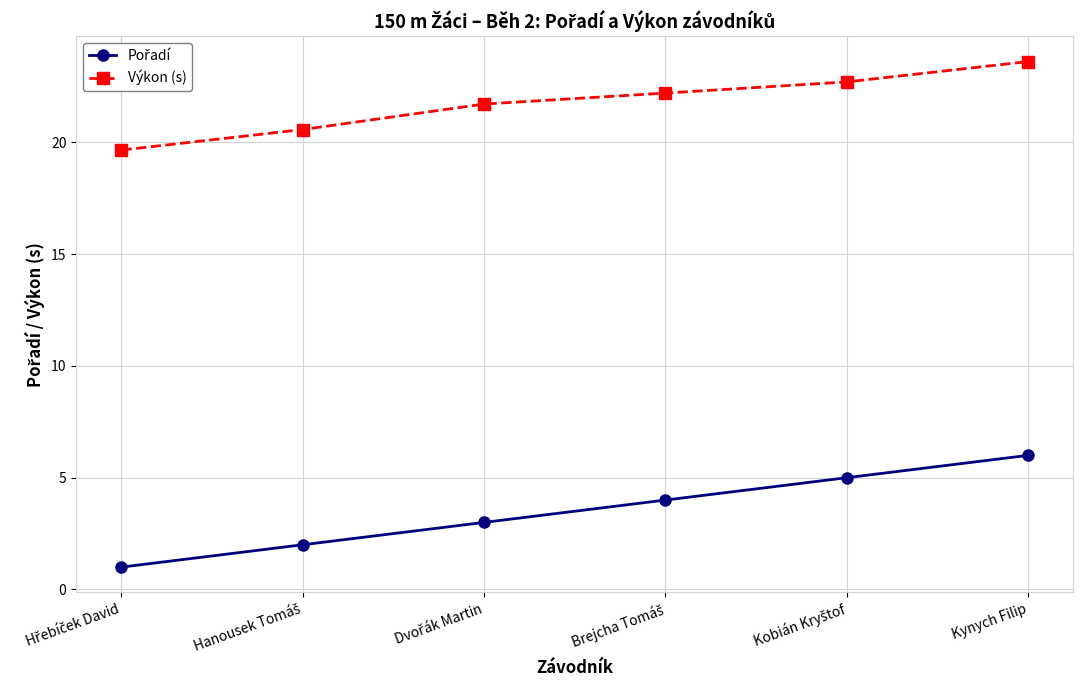

Is this an area chart (filled region under the line)?

No